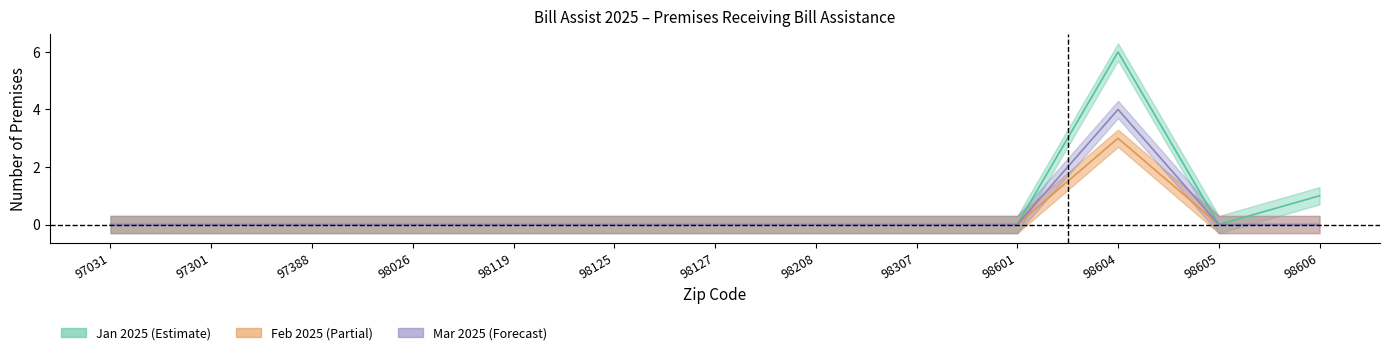

True or false: Feb 2025 has a value of 3 at 98307.

False